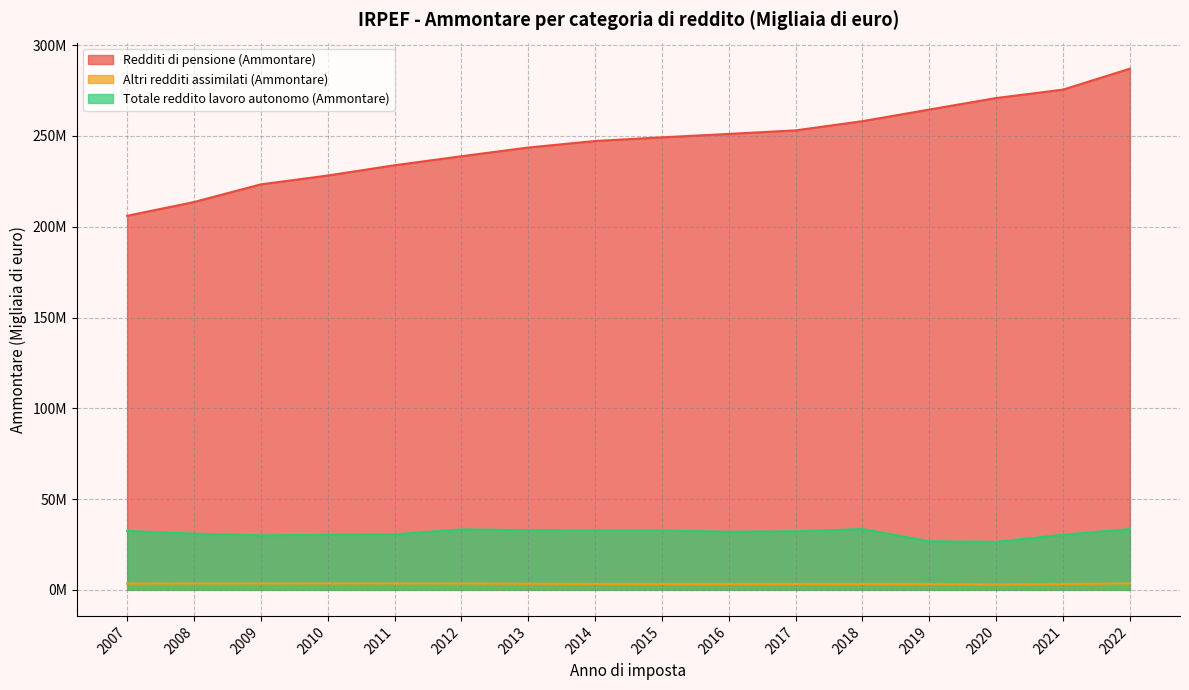

What is the average value of the Redditi di pensione (Ammontare) series?

246511345.9